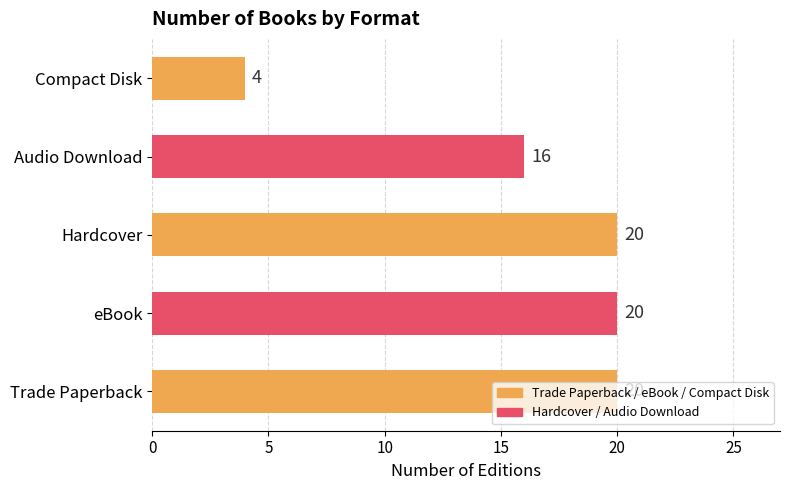

The value at eBook is 7. True or false?

False